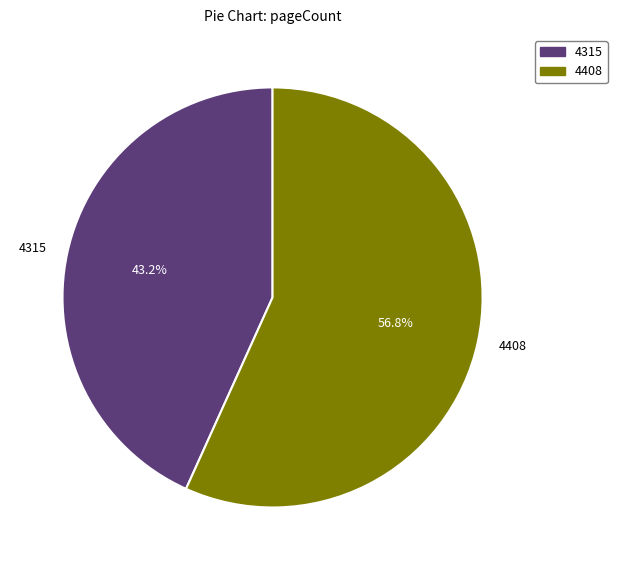

To the nearest percent, what is the difference between the 4408 and 4315 slice percentages?

14%